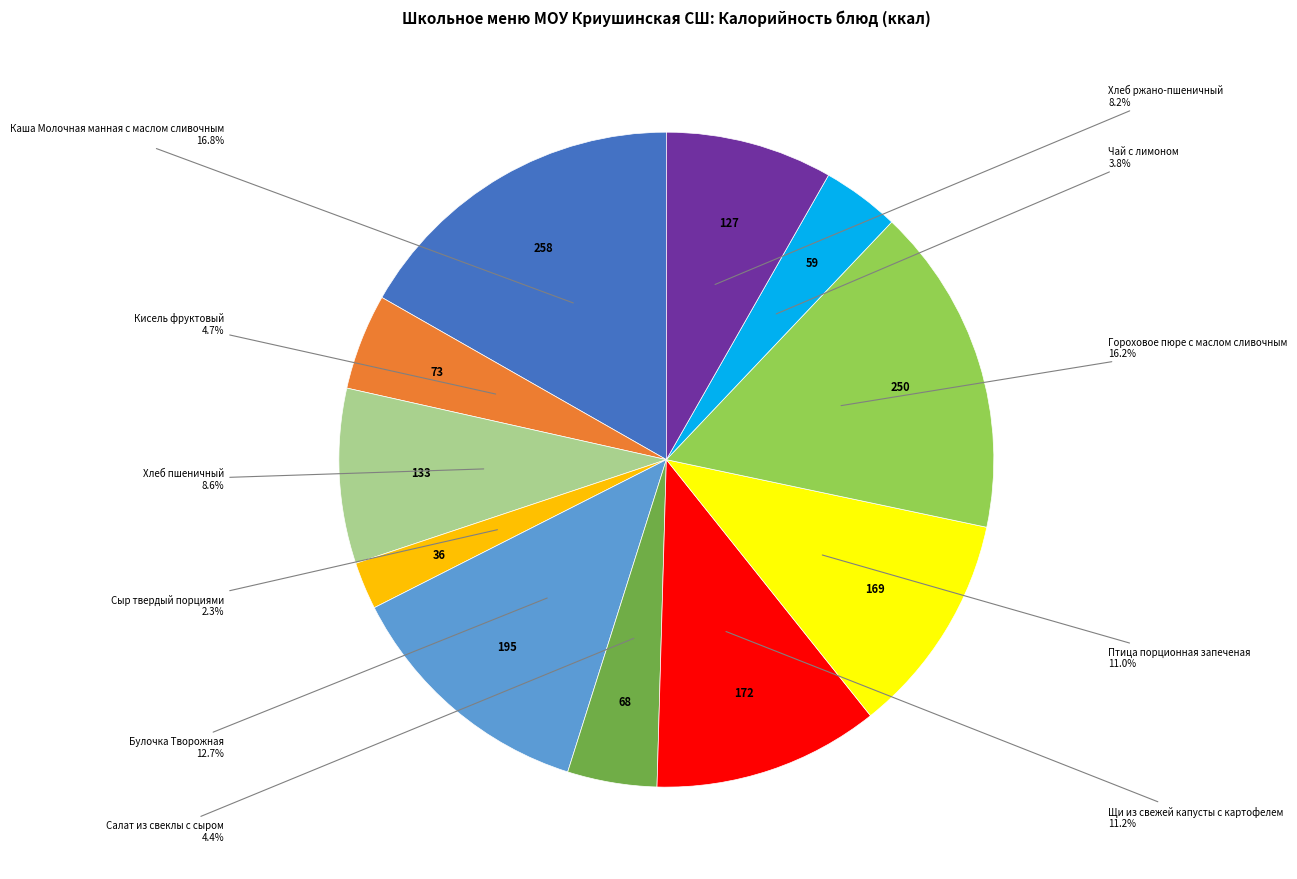

Is there a majority slice in this chart?

No